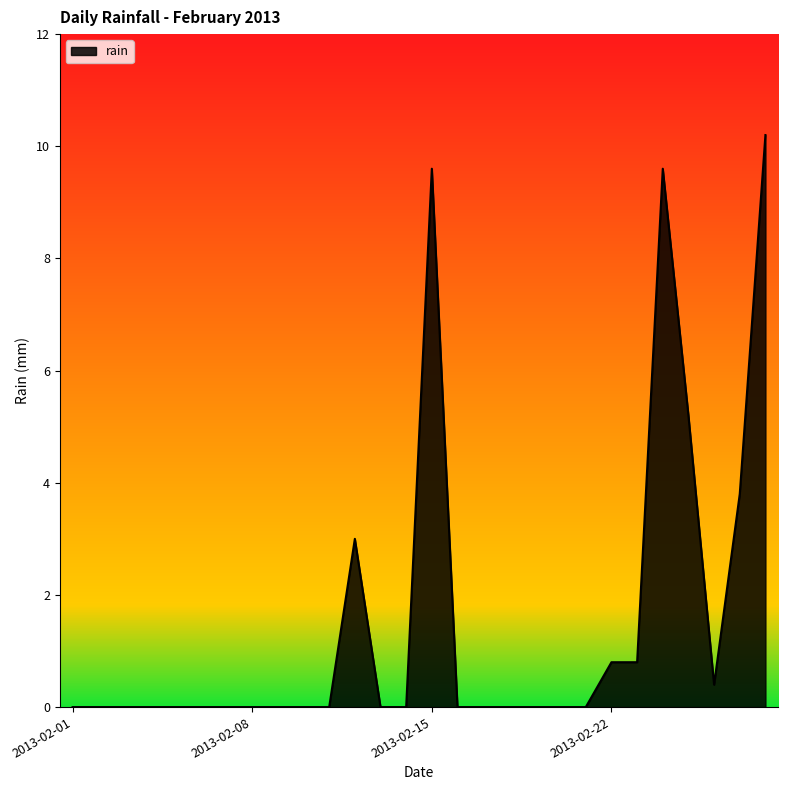

What is the difference between the second highest and second lowest values?

9.6